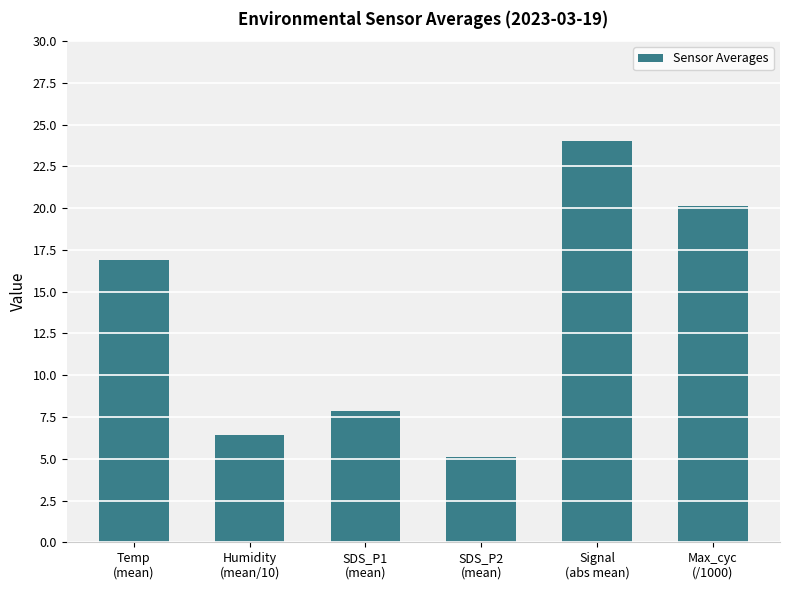

What is the maximum value shown in the chart?

24.0